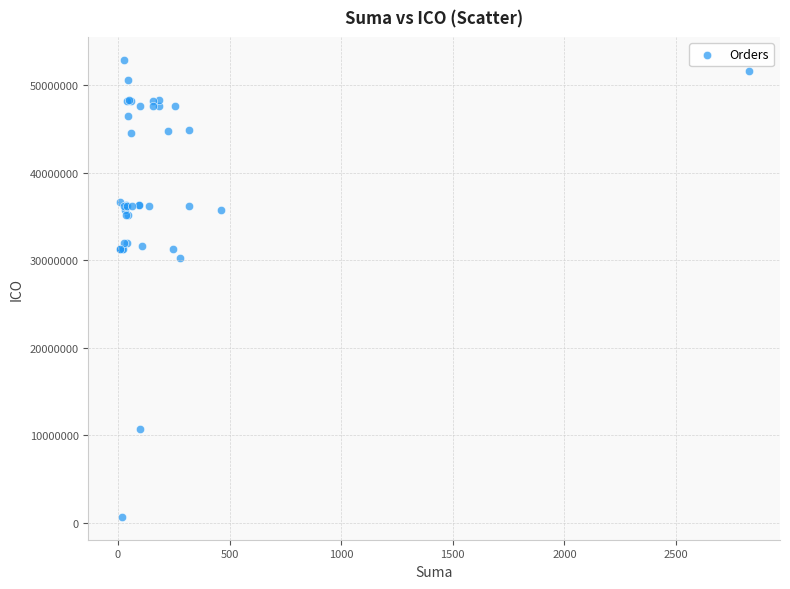

What Y value in the scatter plot is closest to 26807946?

30259908